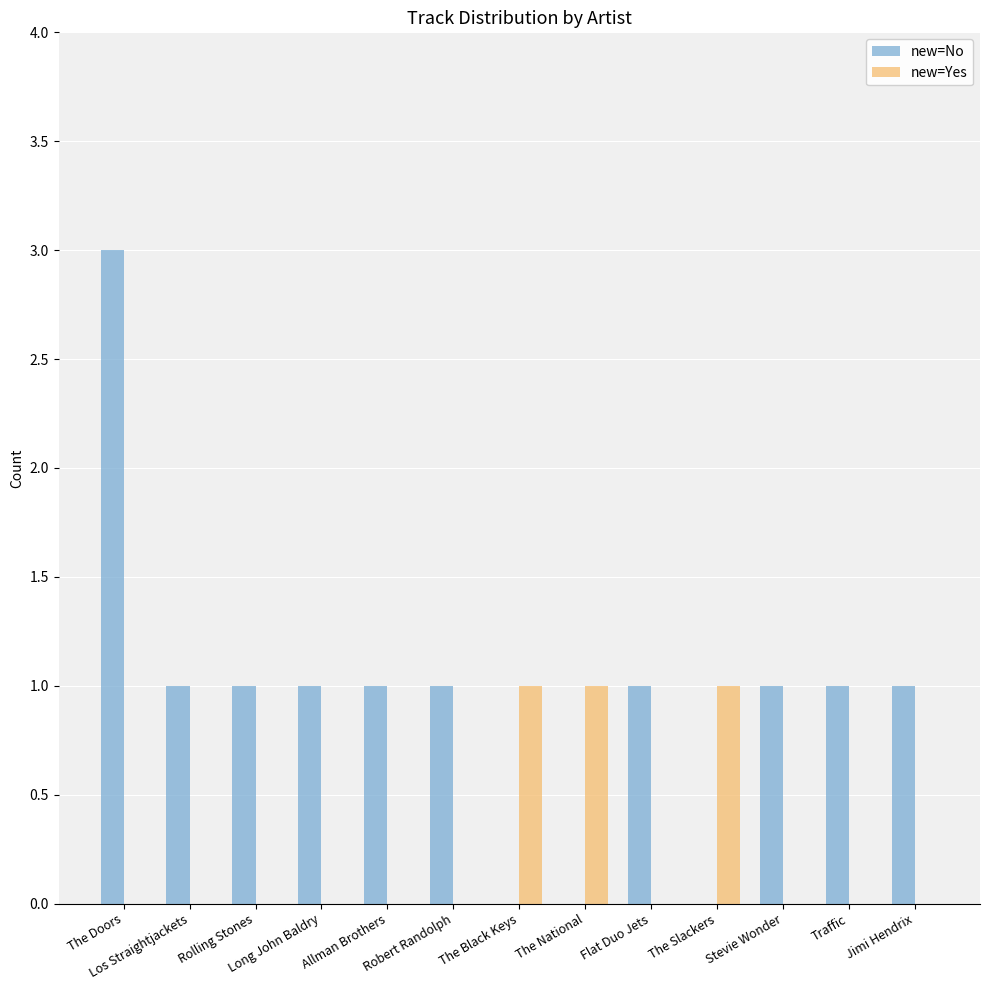

What is the difference between the new=No values at Jimi Hendrix and The National?

1